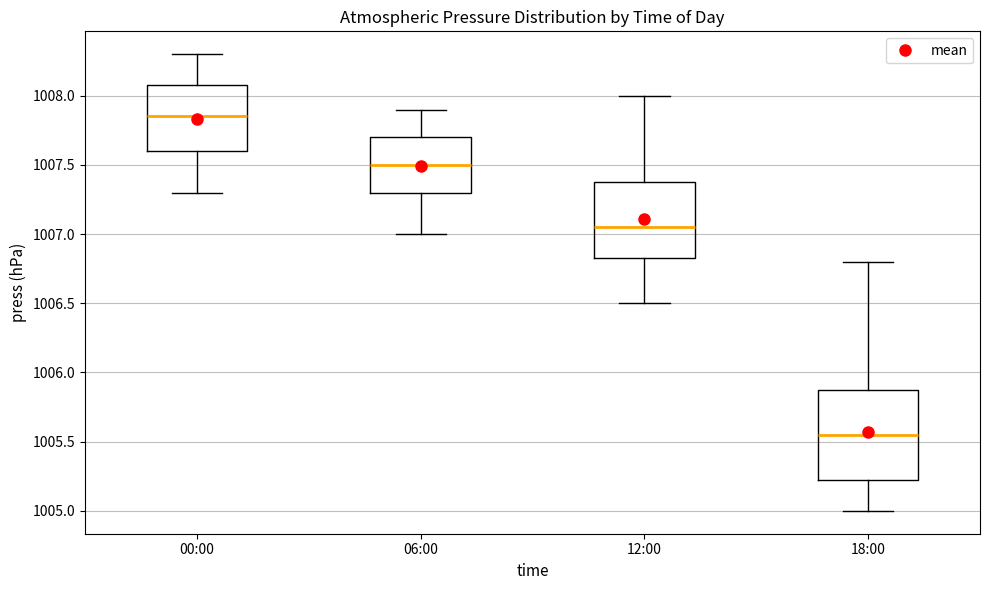

Reading left to right, read every box against the y-axis: the position of its median line, the range the box covers, and the ends of its whiskers. The values are not printed on the chart, so give them approximately, as read against the axis.

00:00: median 1007.85, box 1007.60 to 1008.10, whiskers 1007.30 to 1008.30
06:00: median 1007.50, box 1007.30 to 1007.70, whiskers 1007.00 to 1007.90
12:00: median 1007.05, box 1006.85 to 1007.40, whiskers 1006.50 to 1008.00
18:00: median 1005.55, box 1005.25 to 1005.90, whiskers 1005.00 to 1006.80